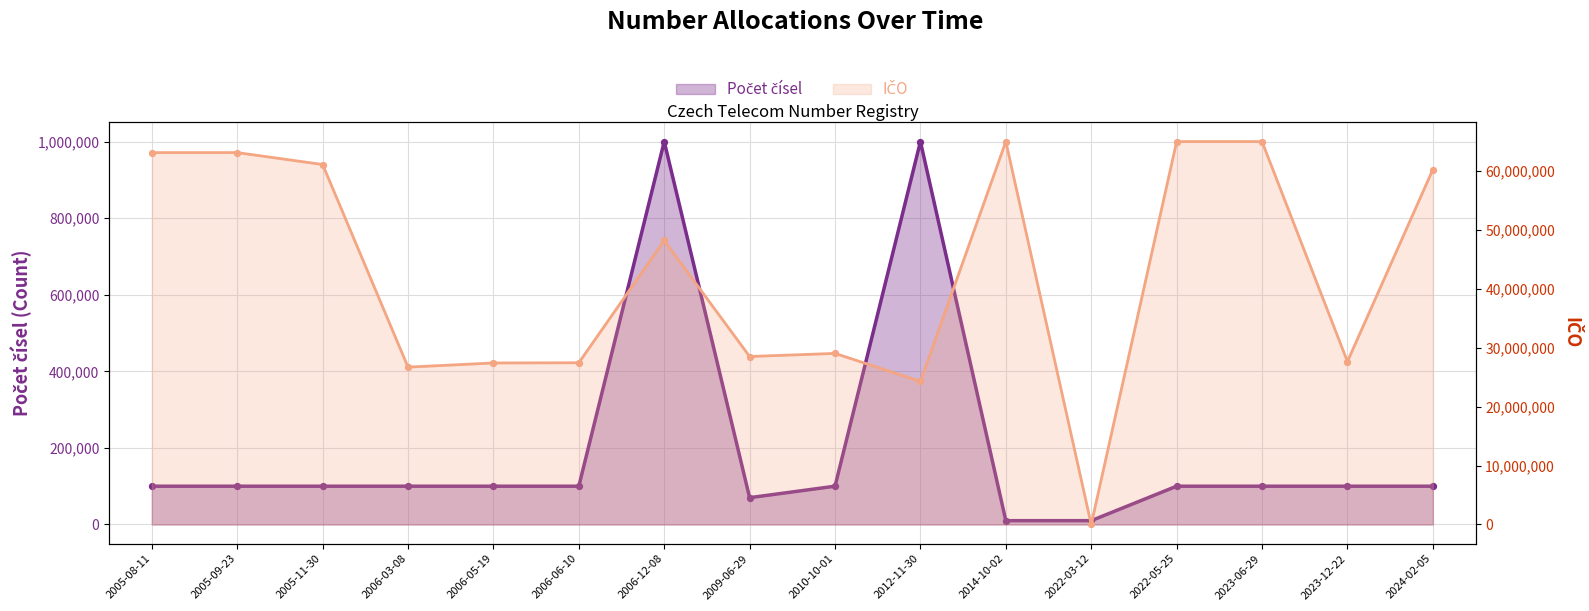

Which series reaches the minimum Y coordinate?

IČO (scaled)